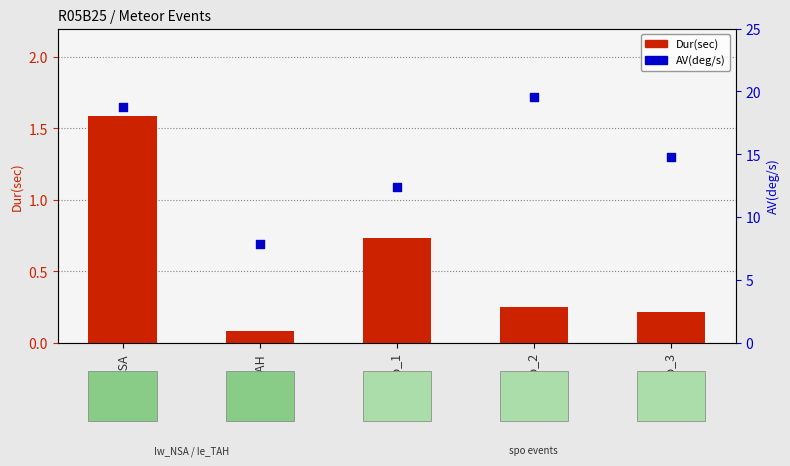

Is the value of Dur(sec) at spo_3 greater than the value of AV(deg/s) at Ie_TAH?

No